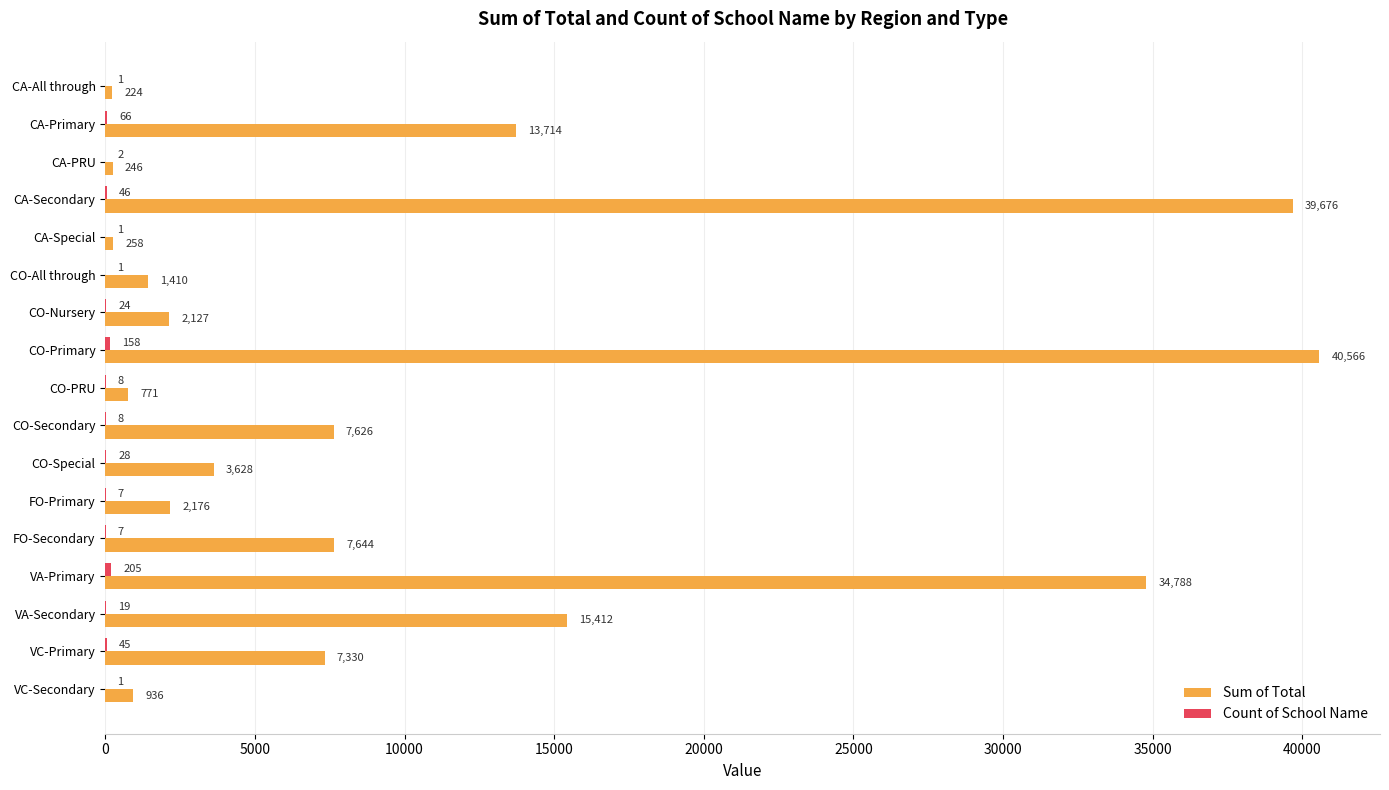

The Sum of Total series shows 3348 at CO-Secondary. True or false?

False